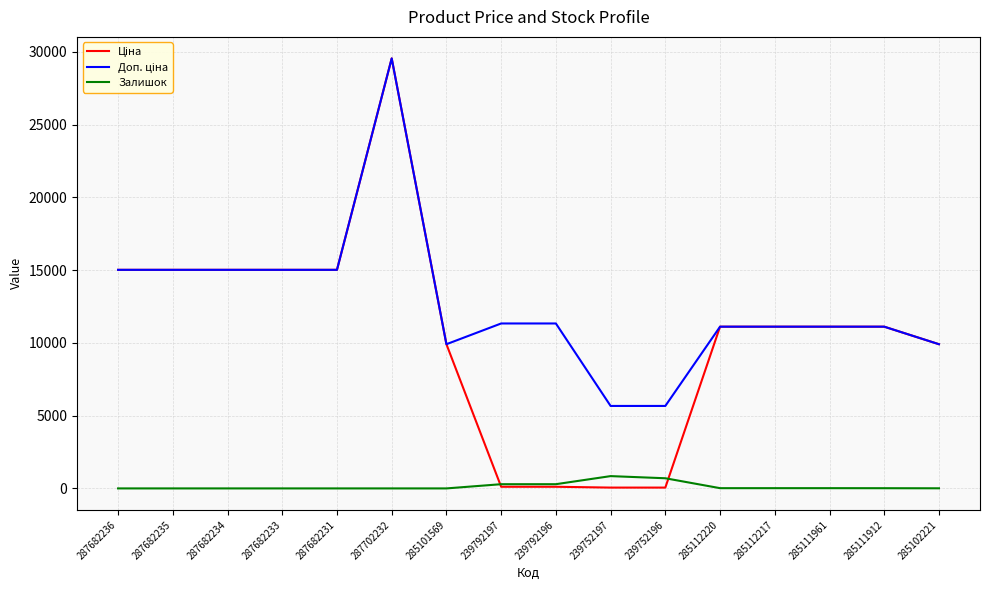

What is the difference between the highest and lowest values at 287682236?

15019.2